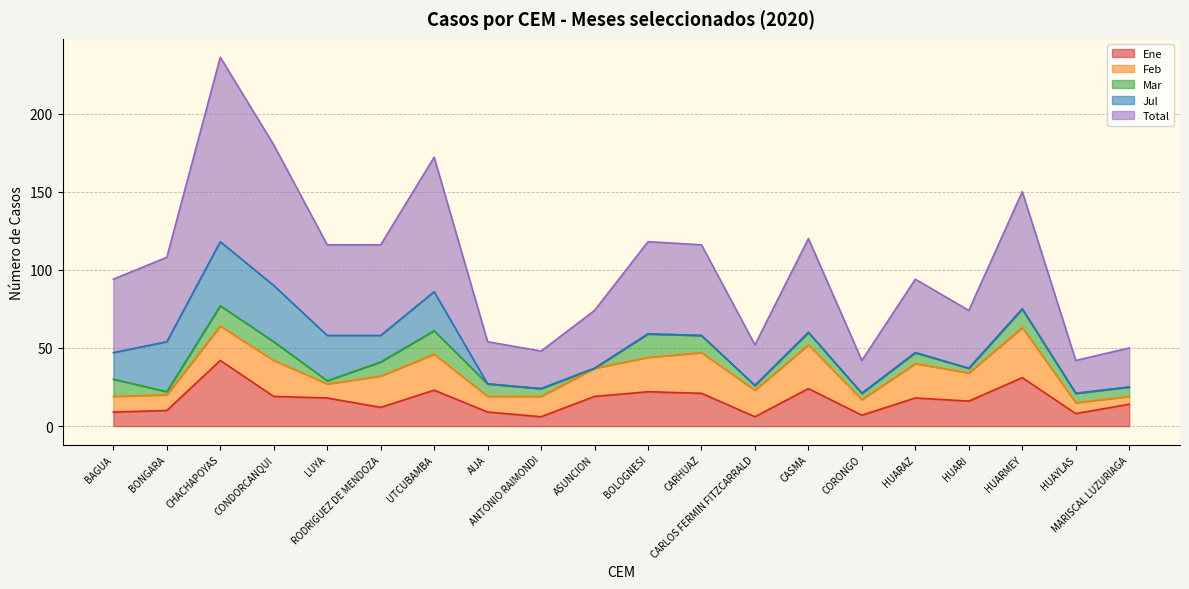

What value does the Feb series have at ANTONIO RAIMONDI, to the nearest 10?

10